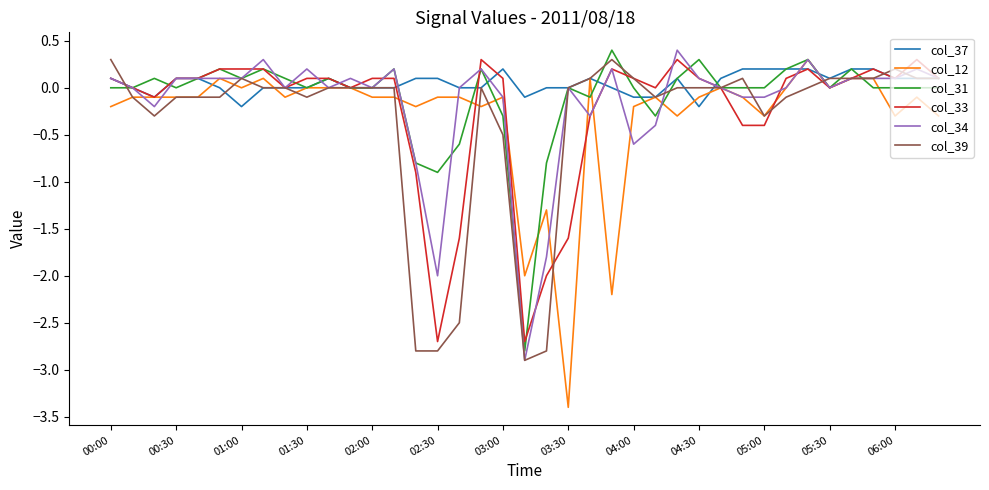

What is the maximum value shown in the chart?

0.4